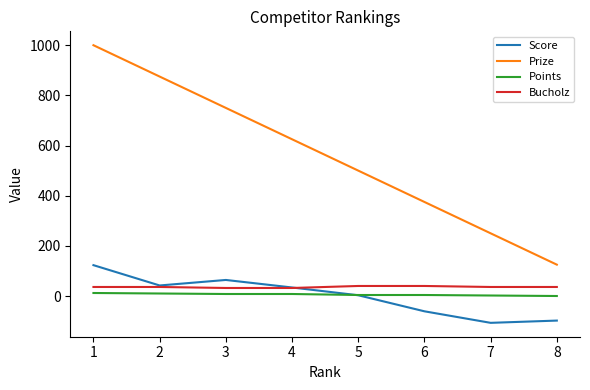

What is the minimum value shown in the chart?

-107